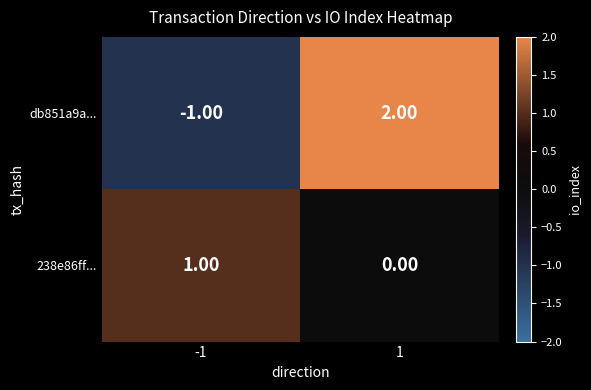

Count the number of categories in the chart.

2